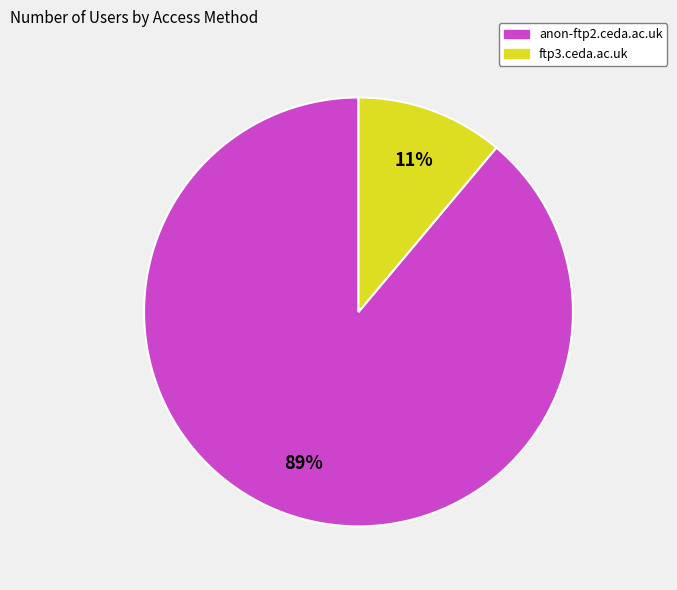

The ftp3.ceda.ac.uk slice represents 11% of the pie. True or false?

True